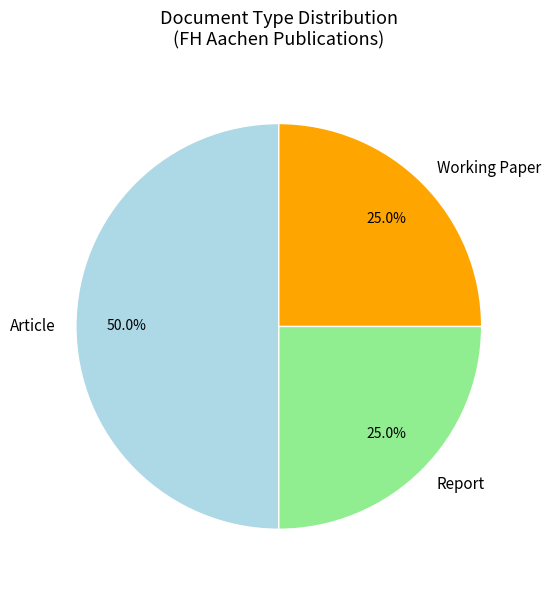

How much of the chart is everything except Report?

75.0%